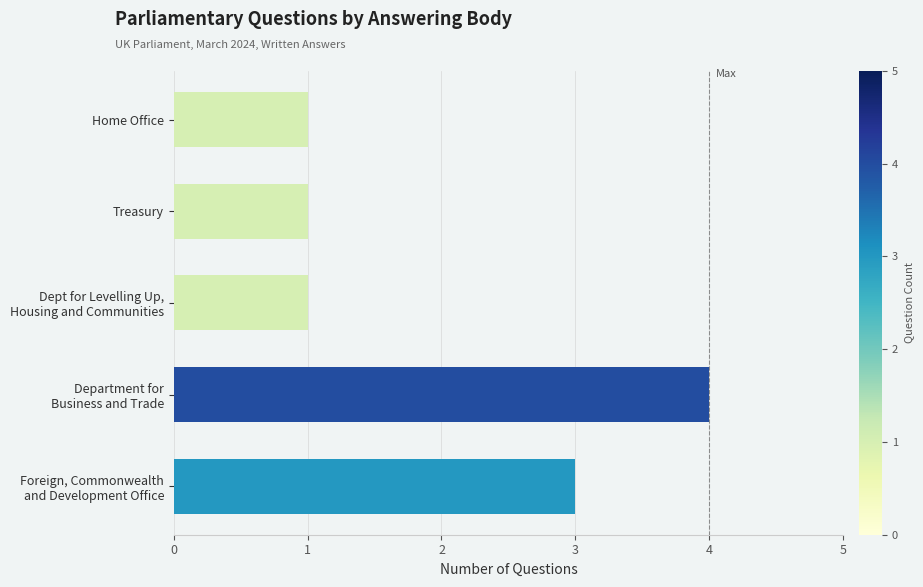

What is the maximum value shown in the chart?

4